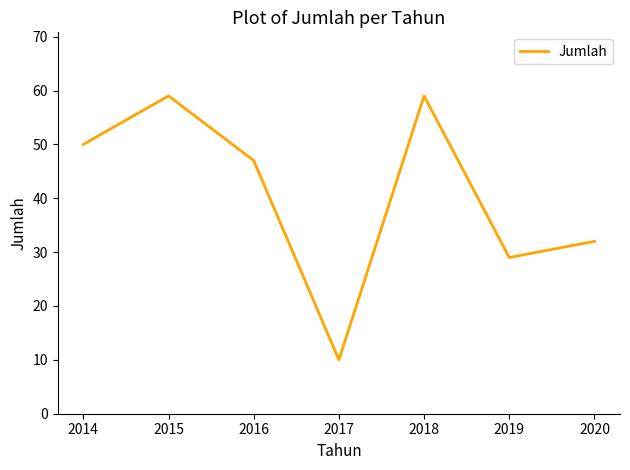

How many categories are shown in the chart?

7